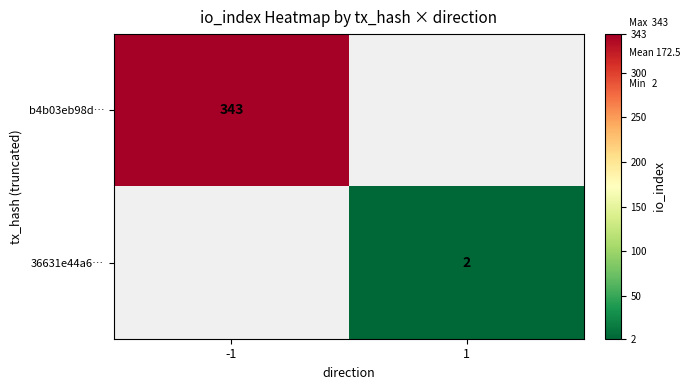

True or false: b4b03eb98d… has a value of 136 at -1.

False